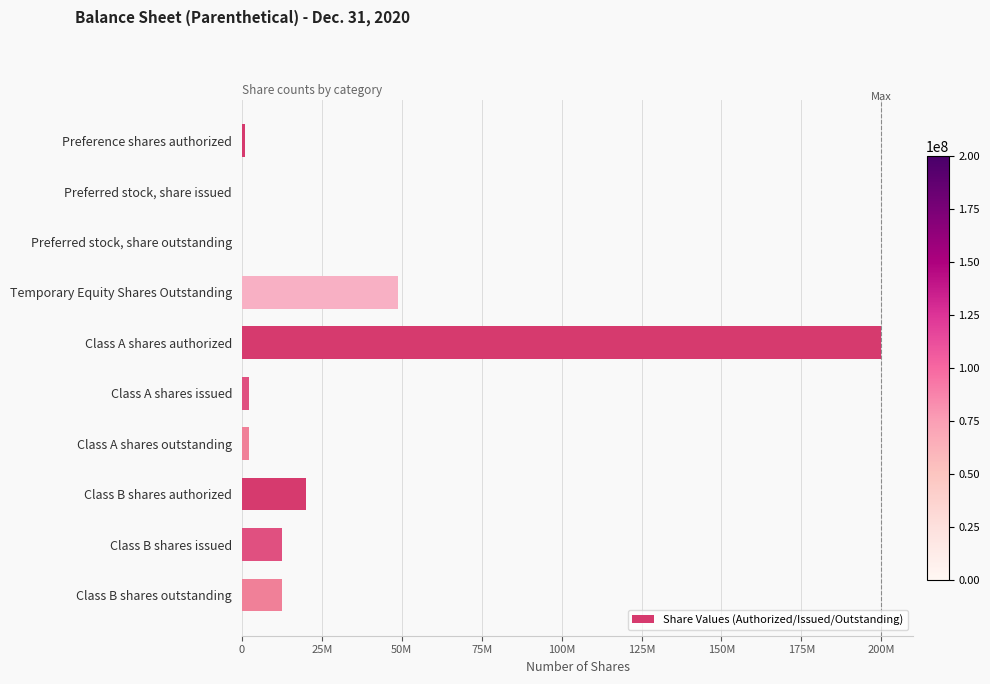

Are the bars horizontal?

Yes